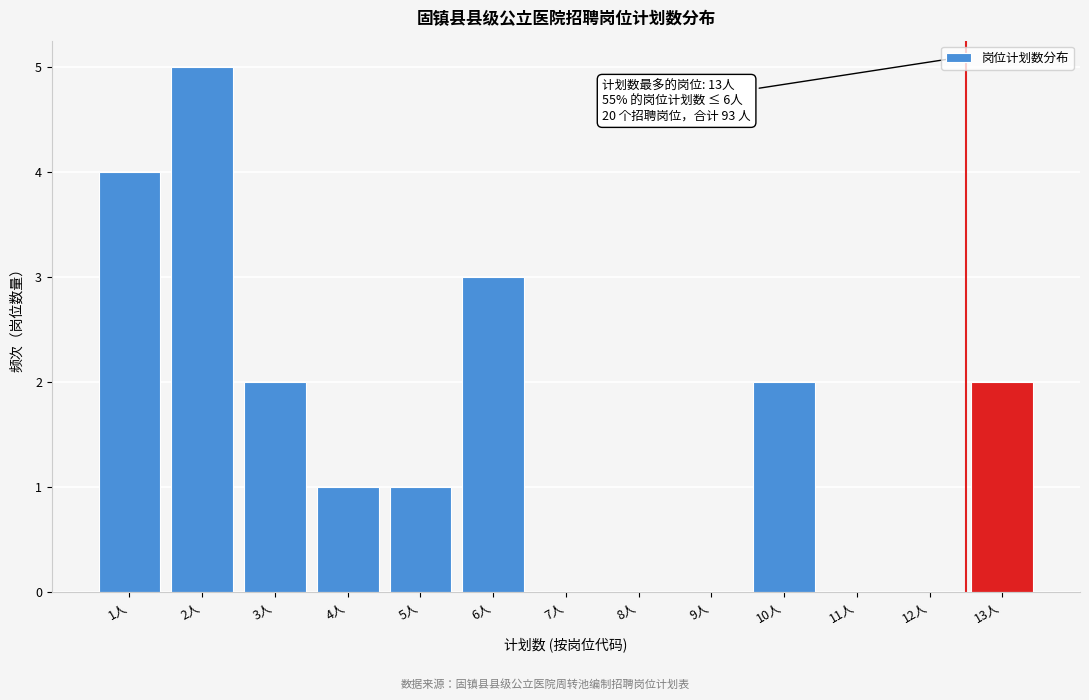

Reading right to left, extract all data points from this chart.

13人=2	12人=0	11人=0	10人=2	9人=0	8人=0	7人=0	6人=3	5人=1	4人=1	3人=2	2人=5	1人=4